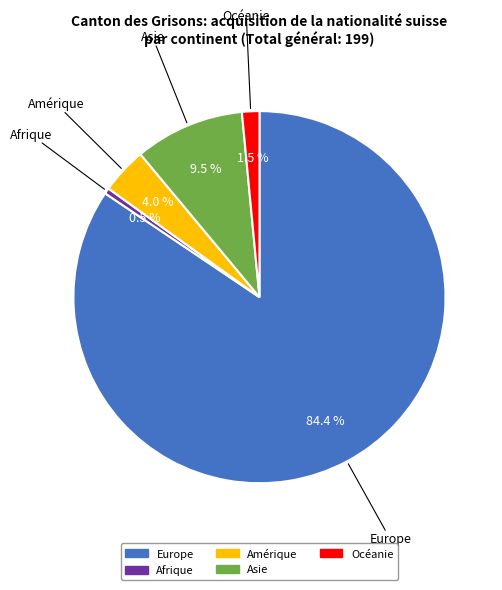

Which has a higher value, Asie or Océanie?

Asie